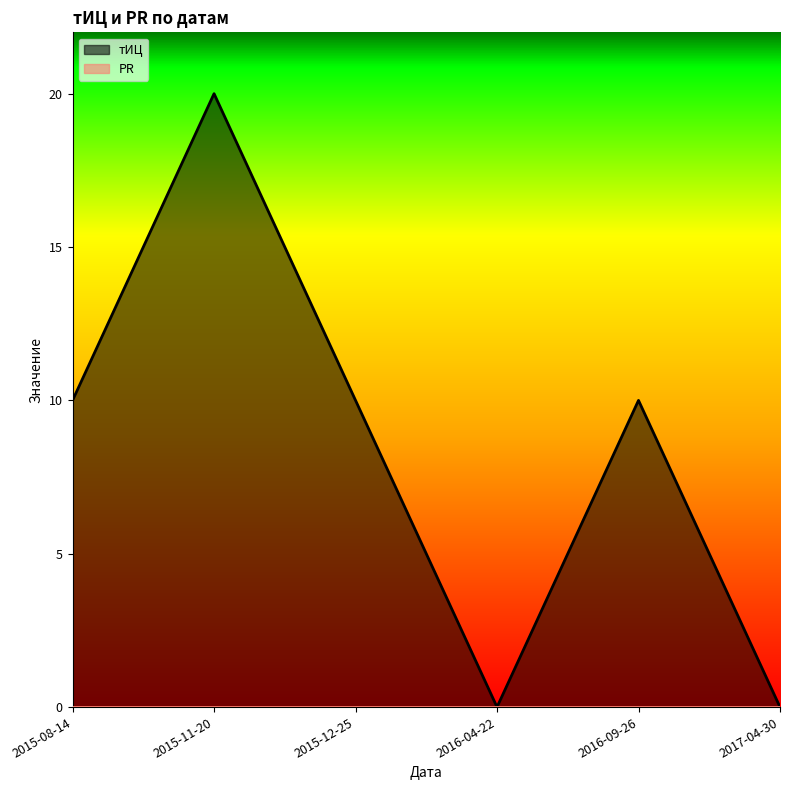

Reading left to right, extract all data points from this chart.

2015-08-14=10	2015-11-20=20	2015-12-25=10	2016-04-22=0	2016-09-26=10	2017-04-30=0